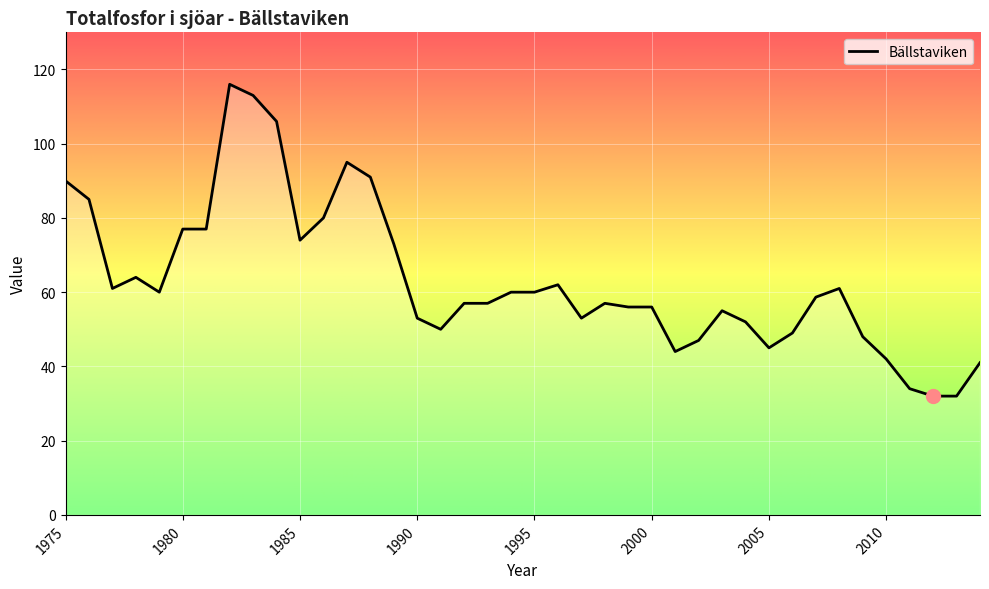

What is the smallest value displayed?

32.0